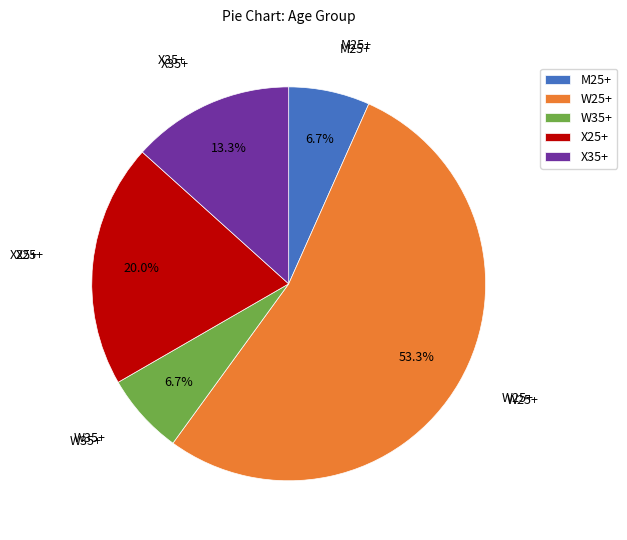

Which slice is the largest?

W25+